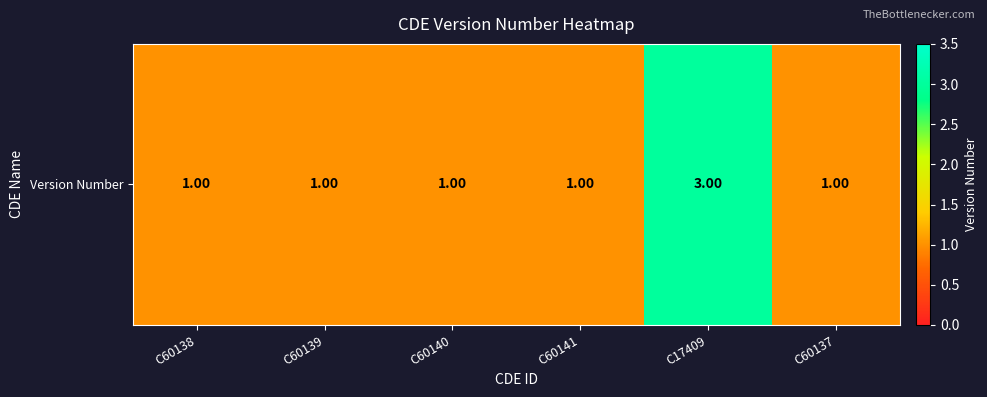

What is the smallest value displayed?

1